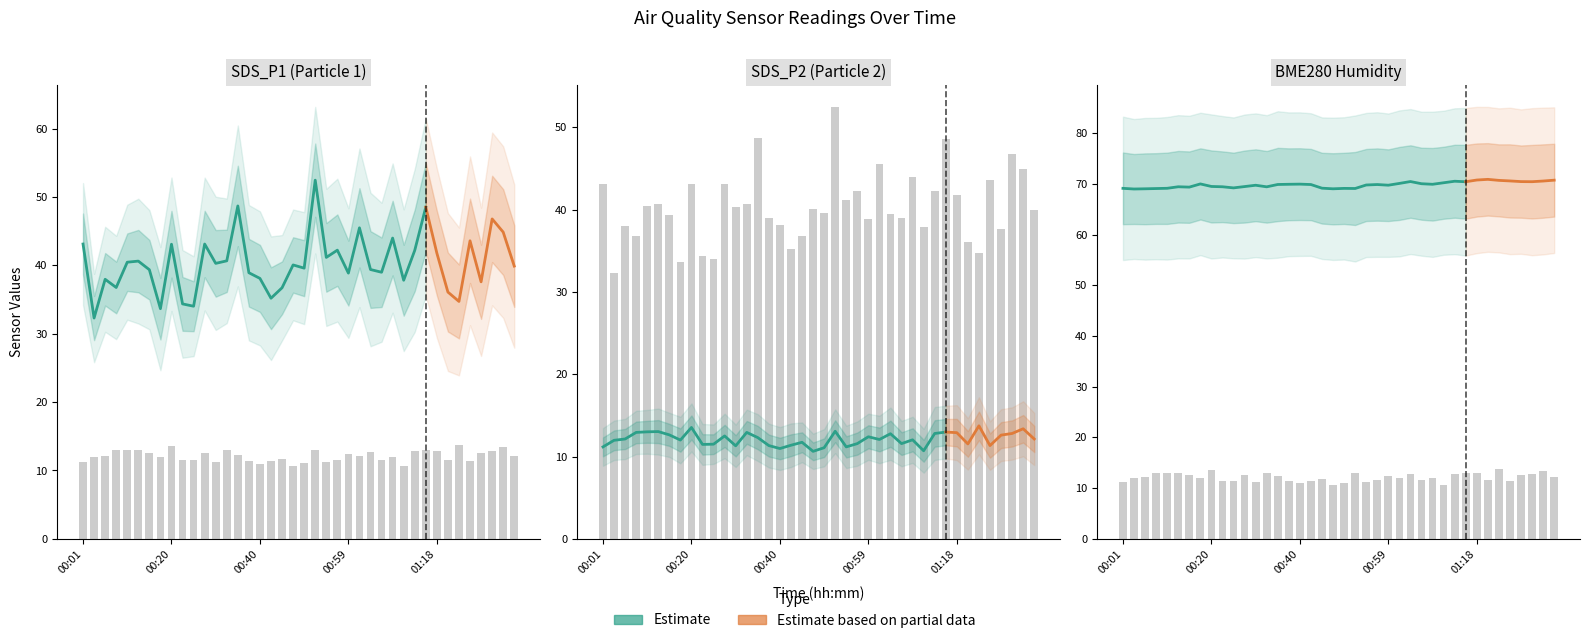

Rank the categories by SDS_P2 value from highest to lowest.

01:23, 00:20, 01:33, 00:52, 00:13, 00:10, 01:16, 00:08, 00:32, 01:18, 01:14, 01:31, 01:04, 00:15, 01:28, 00:27, 00:59, 00:35, 00:06, 01:36, 01:01, 01:09, 00:18, 00:03, 00:44, 00:57, 01:06, 01:21, 00:25, 00:23, 00:42, 00:37, 01:26, 00:30, 00:01, 00:54, 00:49, 00:40, 01:11, 00:47